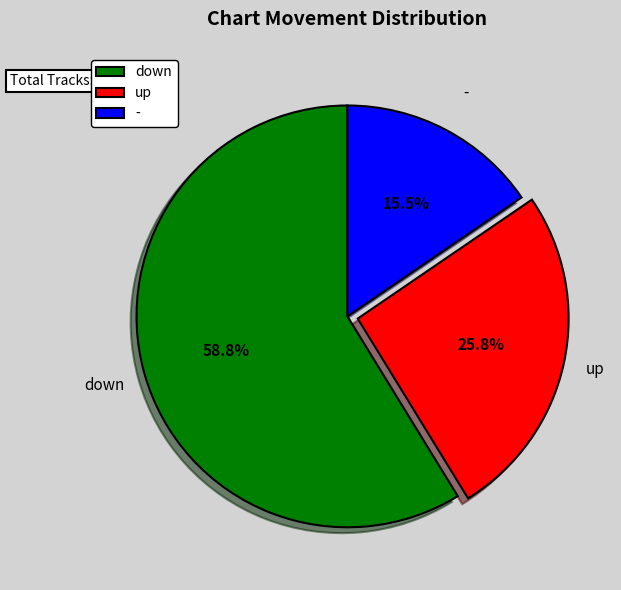

What percentage is NOT represented by up?

74.2%